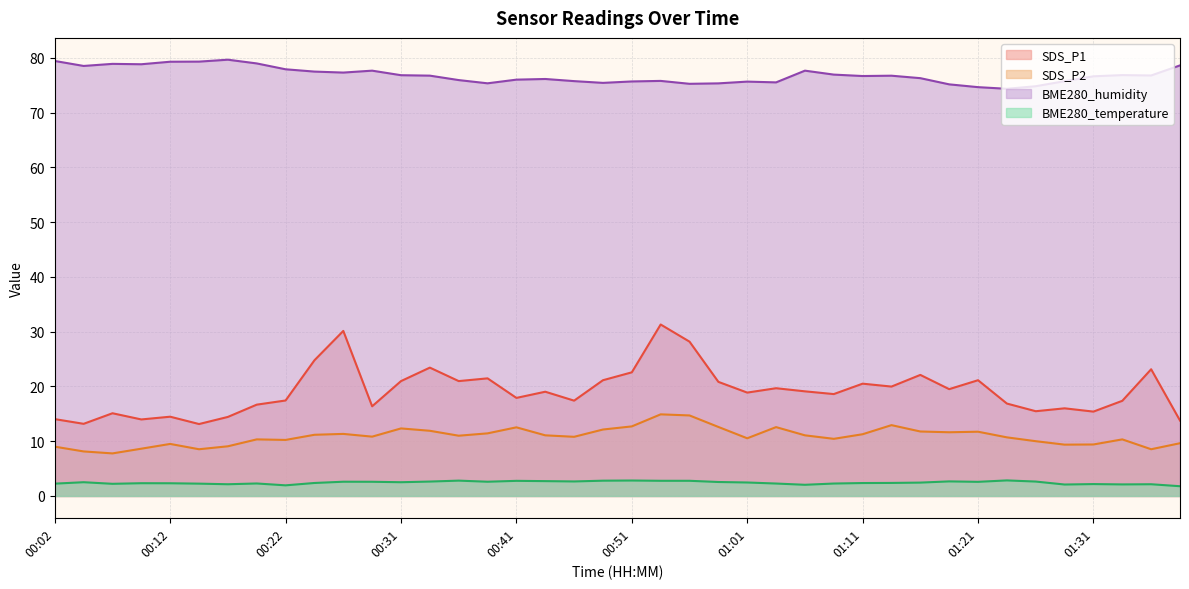

Reading left to right, extract all data points from this chart.

SDS_P1: 00:02=14.0	00:04=13.2	00:07=15.1	00:09=14.0	00:12=14.5	00:14=13.1	00:17=14.4	00:19=16.7	00:22=17.4	00:24=24.8	00:26=30.1	00:29=16.4	00:31=21.0	00:34=23.4	00:36=21.0	00:39=21.5	00:41=17.9	00:44=19.0	00:46=17.4	00:49=21.1	00:51=22.6	00:53=31.3	00:56=28.2	00:58=20.8	01:01=18.9	01:03=19.7	01:06=19.1	01:08=18.6	01:11=20.5	01:13=20.0	01:16=22.1	01:18=19.5	01:21=21.1	01:23=16.9	01:26=15.5	01:28=16.0	01:31=15.4	01:33=17.4	01:35=23.1	01:38=13.8
SDS_P2: 00:02=9.0	00:04=8.1	00:07=7.8	00:09=8.6	00:12=9.5	00:14=8.5	00:17=9.1	00:19=10.3	00:22=10.2	00:24=11.2	00:26=11.3	00:29=10.8	00:31=12.3	00:34=11.9	00:36=11.0	00:39=11.4	00:41=12.5	00:44=11.1	00:46=10.8	00:49=12.1	00:51=12.7	00:53=14.9	00:56=14.7	00:58=12.6	01:01=10.5	01:03=12.6	01:06=11.1	01:08=10.4	01:11=11.3	01:13=12.9	01:16=11.8	01:18=11.6	01:21=11.7	01:23=10.7	01:26=10.0	01:28=9.4	01:31=9.4	01:33=10.3	01:35=8.5	01:38=9.6
BME280_humidity: 00:02=79.4	00:04=78.5	00:07=78.9	00:09=78.8	00:12=79.3	00:14=79.3	00:17=79.6	00:19=79.0	00:22=77.9	00:24=77.5	00:26=77.3	00:29=77.6	00:31=76.8	00:34=76.7	00:36=75.9	00:39=75.3	00:41=76.0	00:44=76.1	00:46=75.7	00:49=75.4	00:51=75.7	00:53=75.8	00:56=75.2	00:58=75.3	01:01=75.6	01:03=75.5	01:06=77.6	01:08=76.9	01:11=76.7	01:13=76.7	01:16=76.3	01:18=75.1	01:21=74.6	01:23=74.3	01:26=74.8	01:28=75.7	01:31=76.6	01:33=76.8	01:35=76.8	01:38=78.6
BME280_temperature: 00:02=2.2	00:04=2.5	00:07=2.2	00:09=2.3	00:12=2.3	00:14=2.2	00:17=2.1	00:19=2.3	00:22=1.9	00:24=2.4	00:26=2.6	00:29=2.6	00:31=2.5	00:34=2.6	00:36=2.8	00:39=2.6	00:41=2.8	00:44=2.7	00:46=2.6	00:49=2.8	00:51=2.8	00:53=2.8	00:56=2.8	00:58=2.5	01:01=2.5	01:03=2.3	01:06=2.0	01:08=2.3	01:11=2.4	01:13=2.4	01:16=2.4	01:18=2.7	01:21=2.6	01:23=2.8	01:26=2.6	01:28=2.1	01:31=2.2	01:33=2.1	01:35=2.1	01:38=1.8